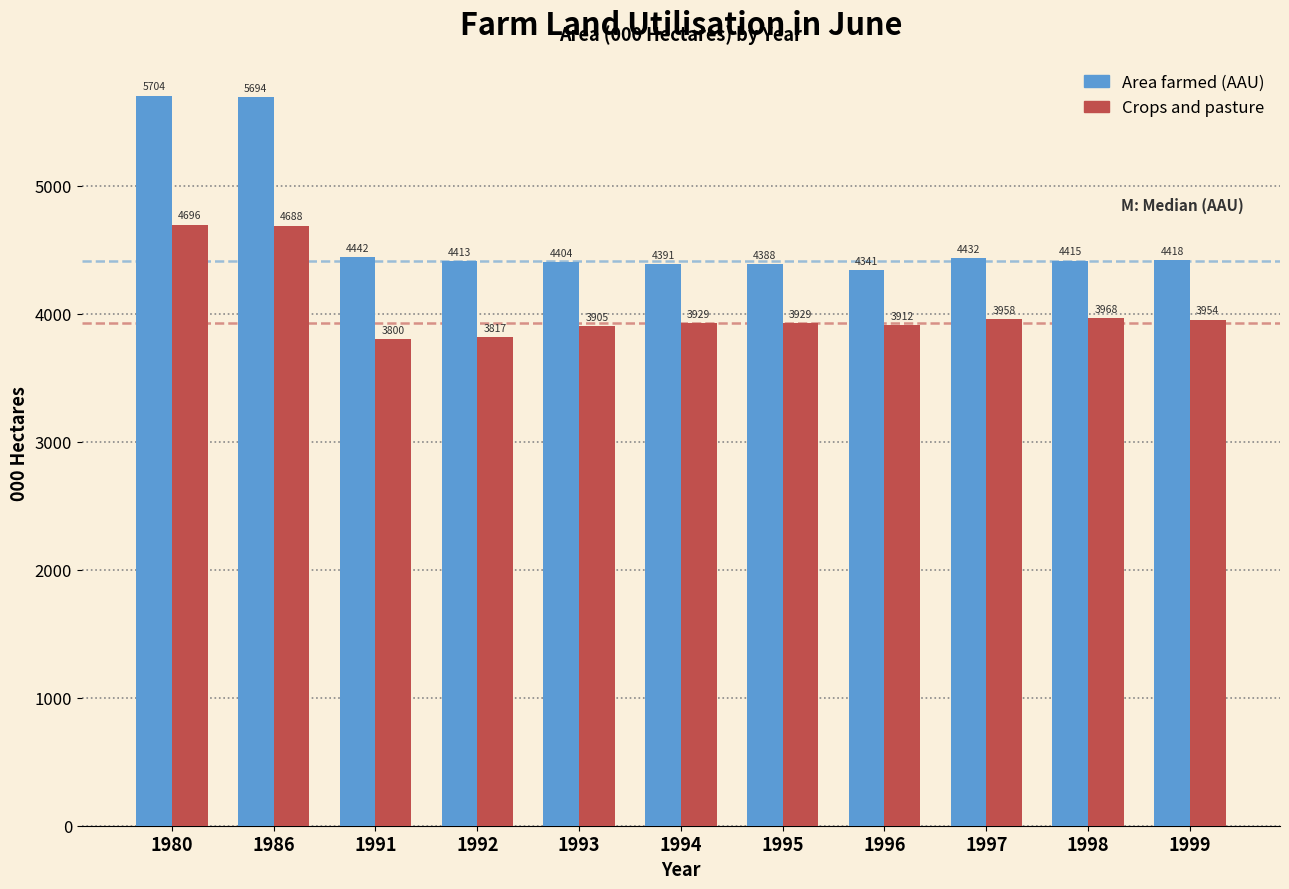

What is the lowest value of the Area farmed (AAU) series?

4341.4